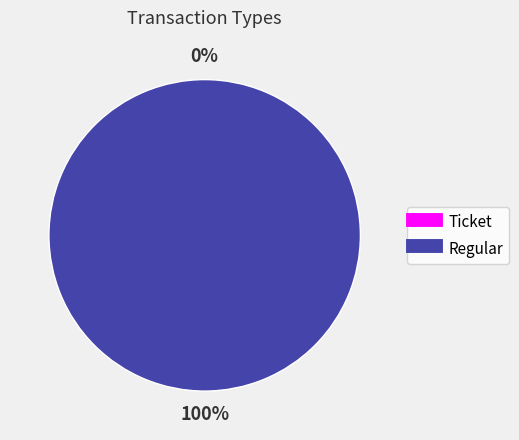

To the nearest percent, what is the difference between the largest and smallest slice percentages?

100%